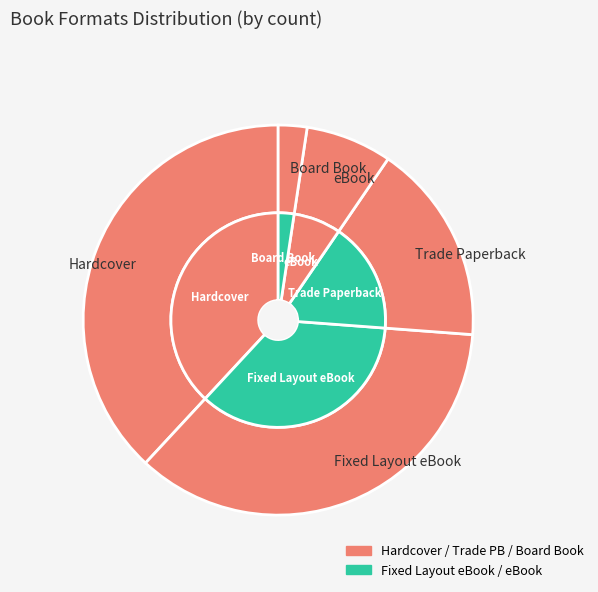

What is the smallest slice in the pie chart?

Board Book